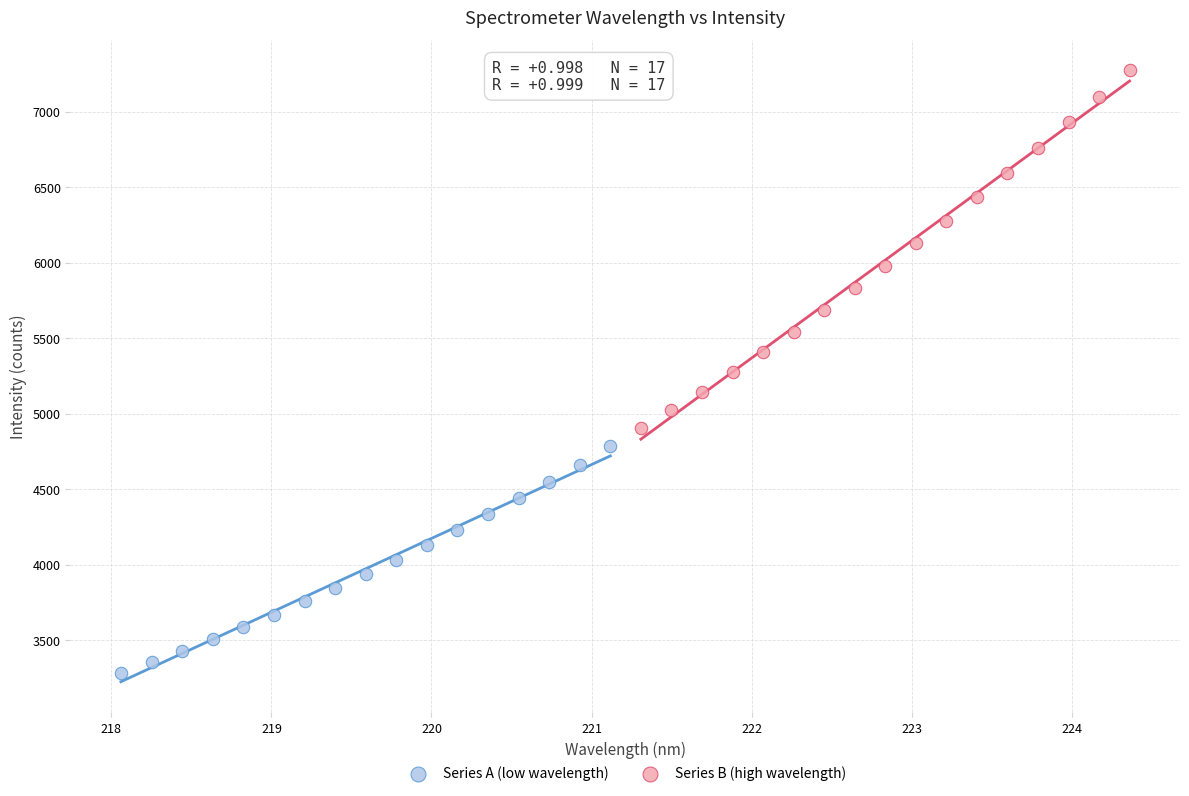

Which series has the widest spread of Y values?

Series B (high wavelength)